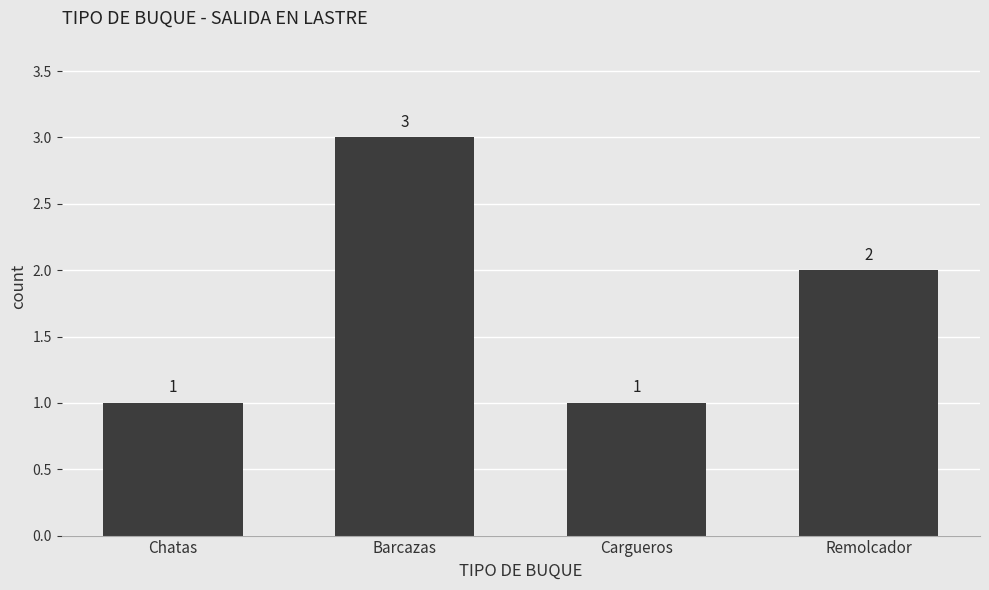

Count the values in the range 1 to 3.

4